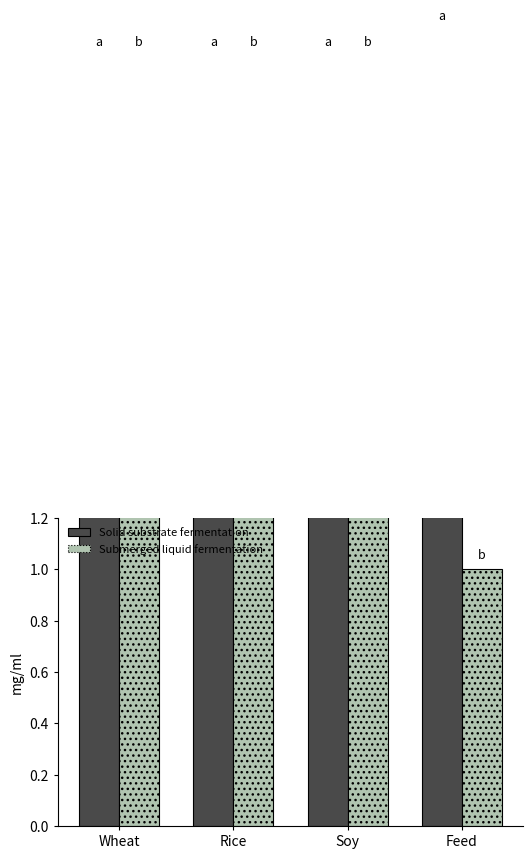

What is the minimum value for Submerged liquid fermentation?

1.0